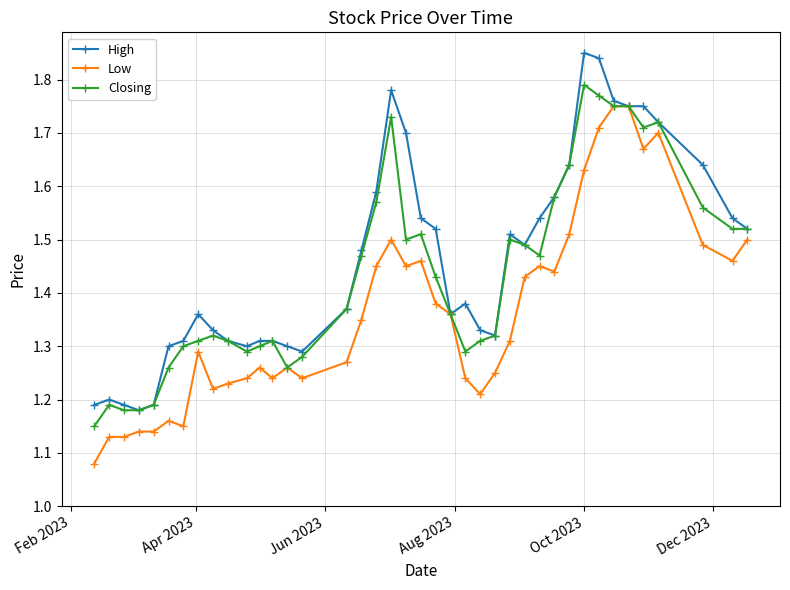

List the series in order of their peak value, highest first.

High, Closing, Low